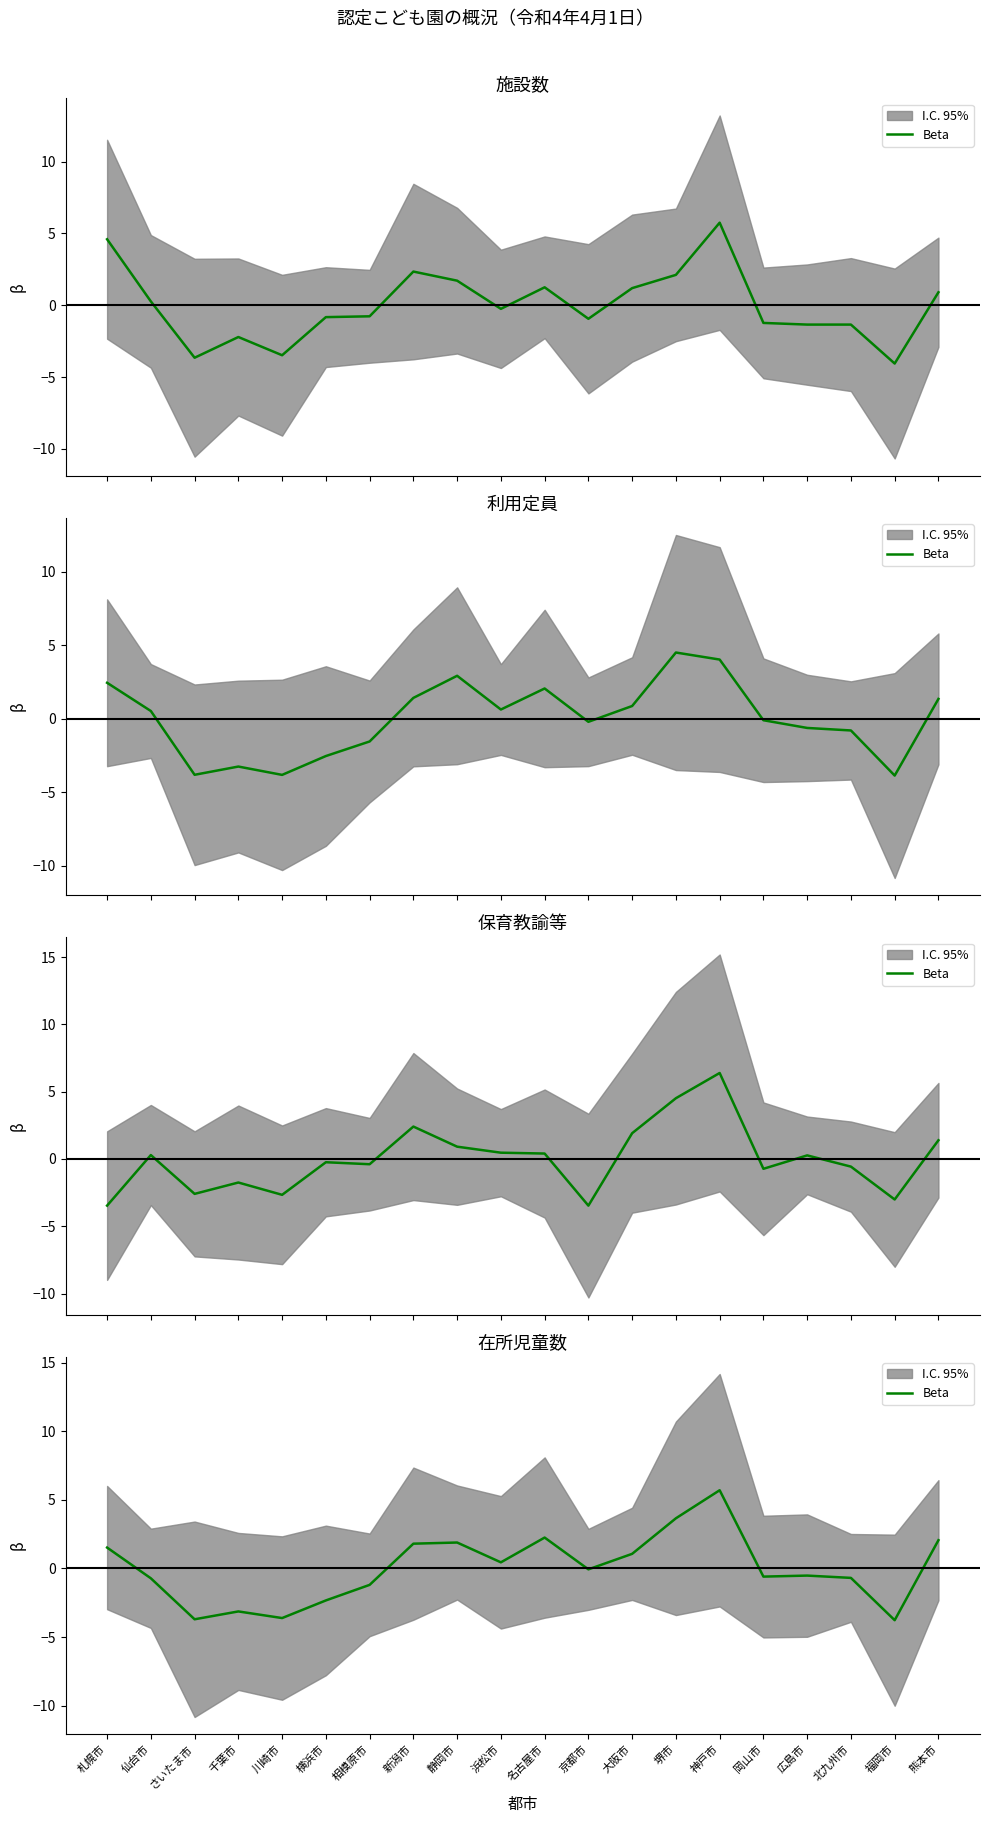

How many values exceed 0?

9